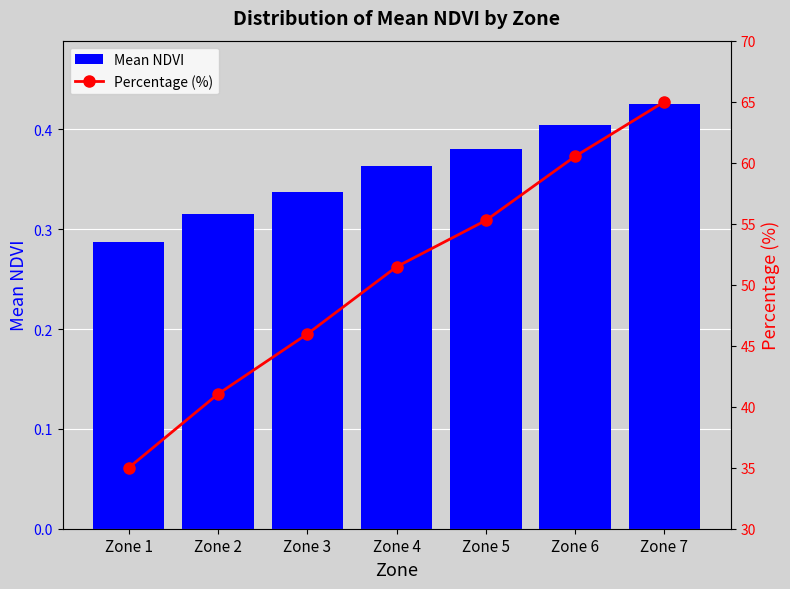

What is the difference between the second highest and minimum values in the Mean NDVI series?

0.1